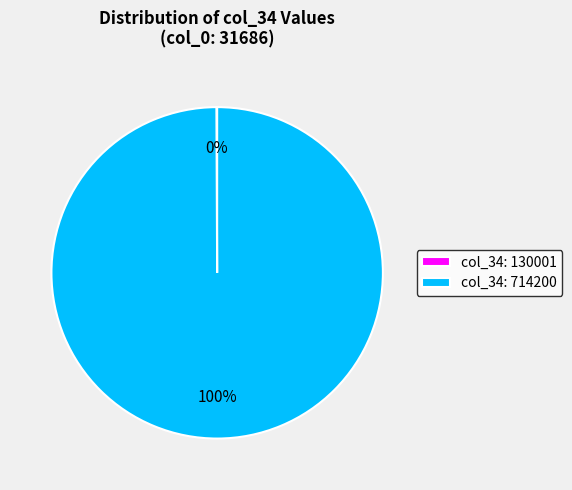

To the nearest percent, what percentage of the pie is col_34: 714200?

100%